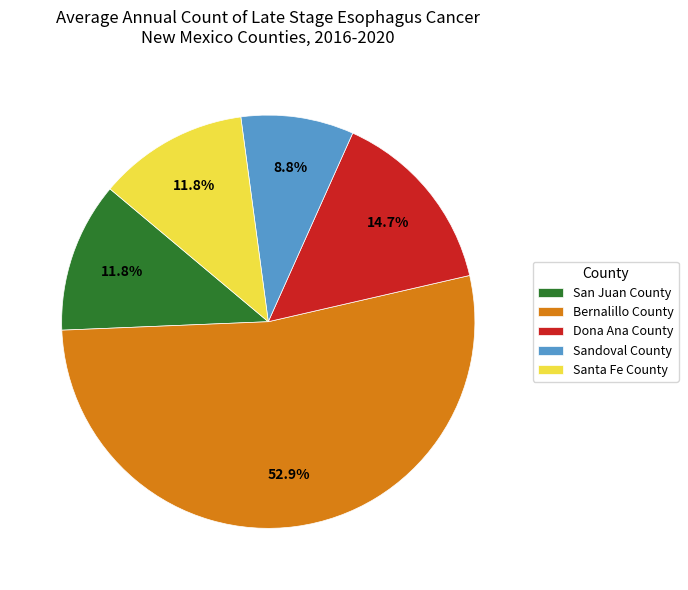

Is Bernalillo County the majority of the pie?

Yes